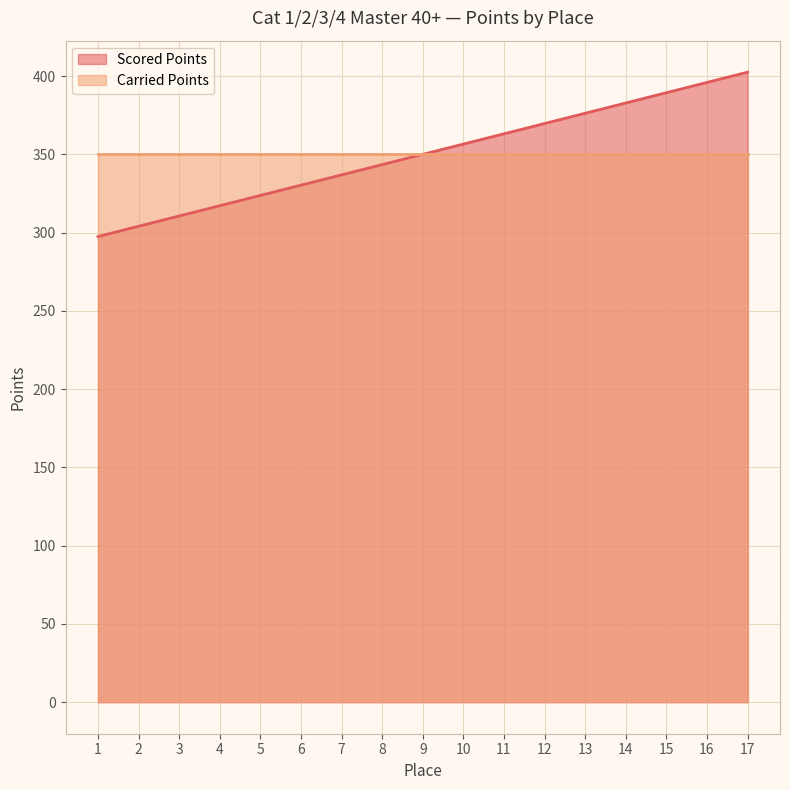

Reading right to left, list all the values displayed in this chart.

402.5	395.9	389.4	382.8	376.2	369.7	363.1	356.6	350.0	343.4	336.9	330.3	323.8	317.2	310.6	304.1	297.5